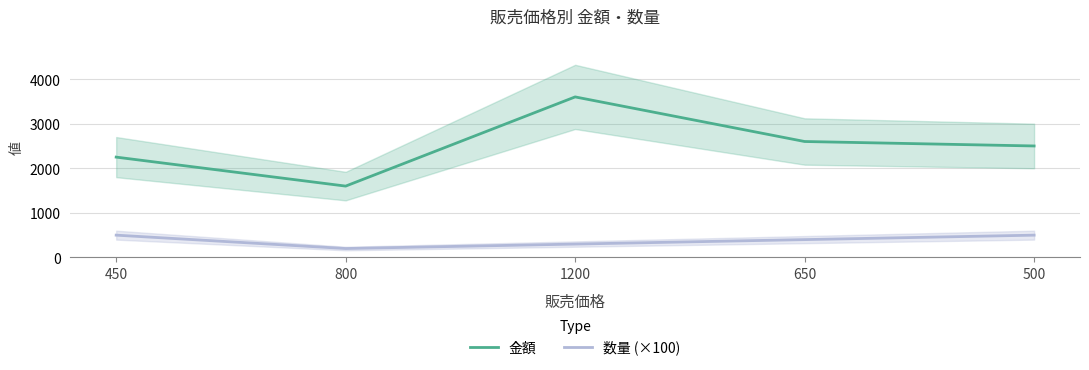

True or false: 数量 (×100) and 金額 intersect in this chart.

False